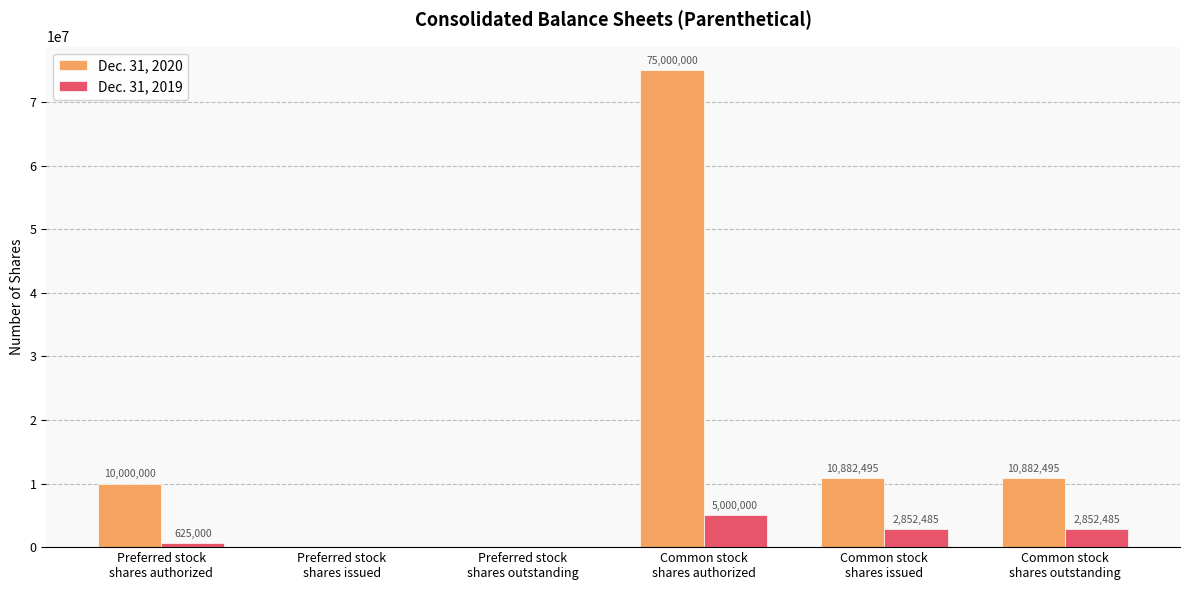

How many values in Dec. 31, 2019 are above zero?

4